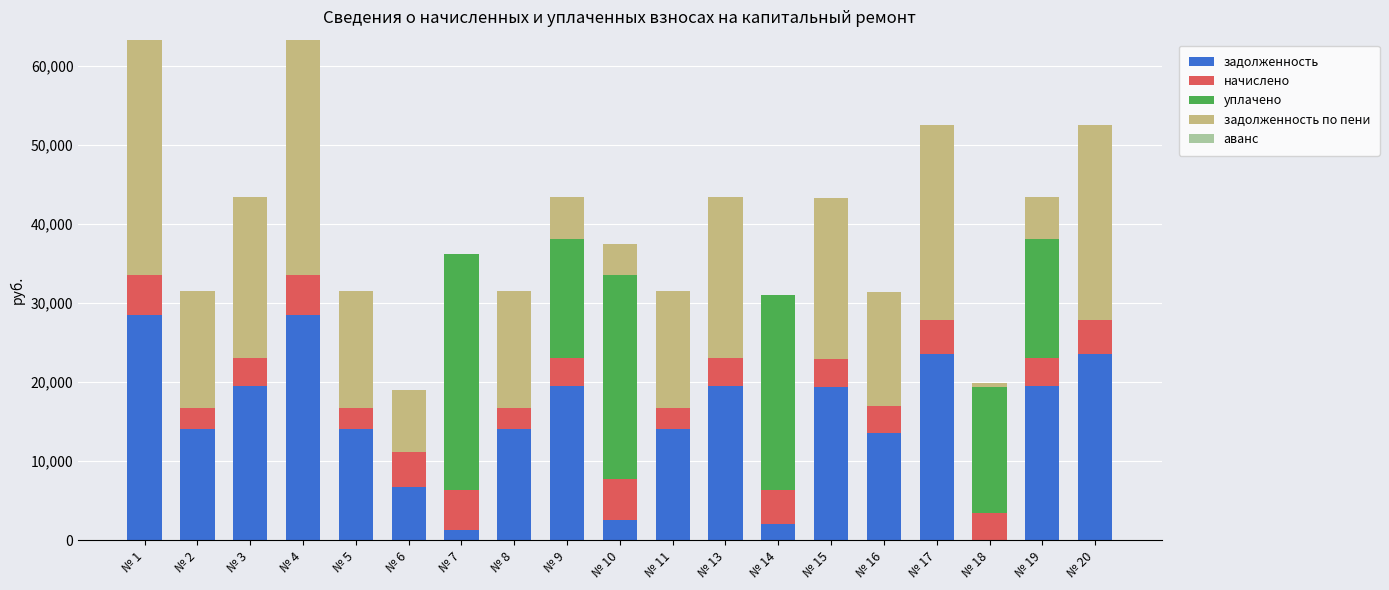

Count the number of categories in the chart.

19